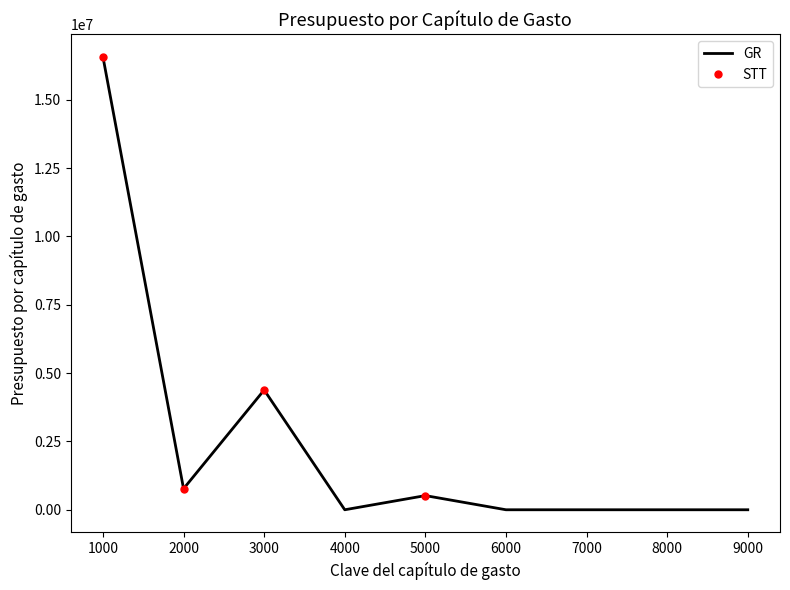

Which label corresponds to the largest value in the chart?

1000